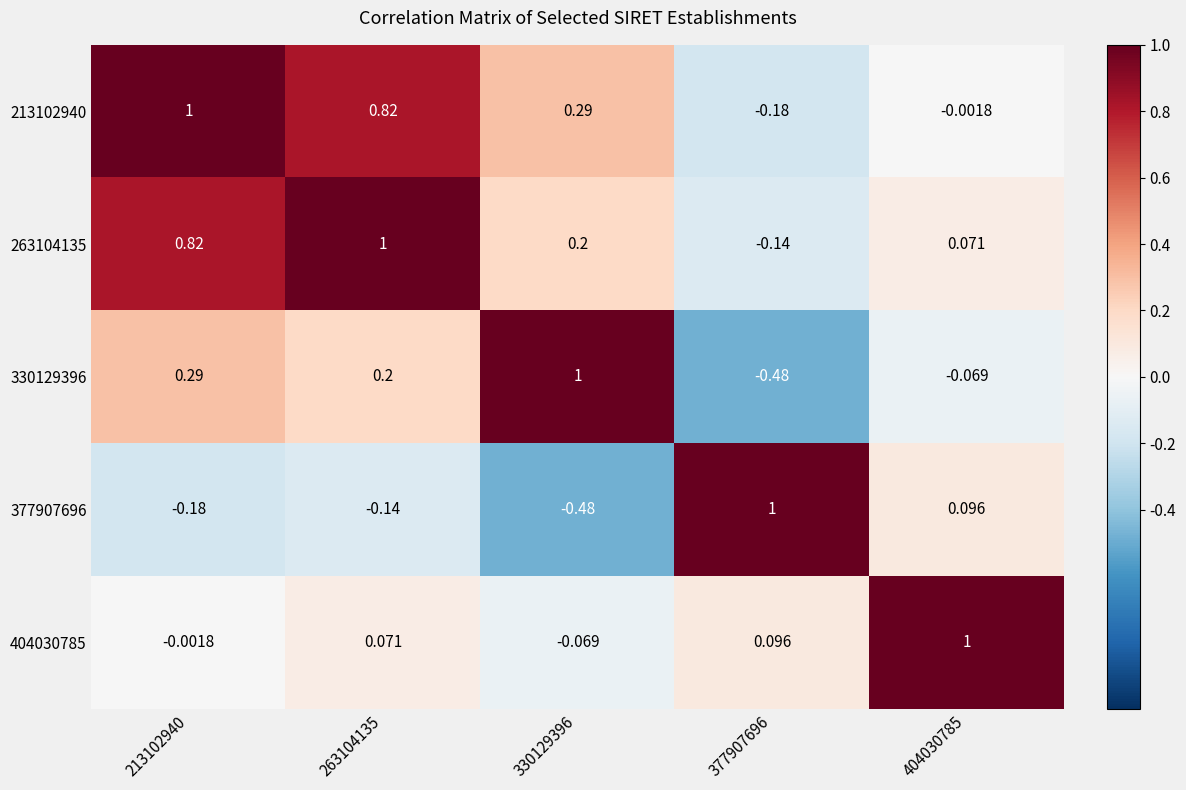

Count the number of data series in this chart.

5